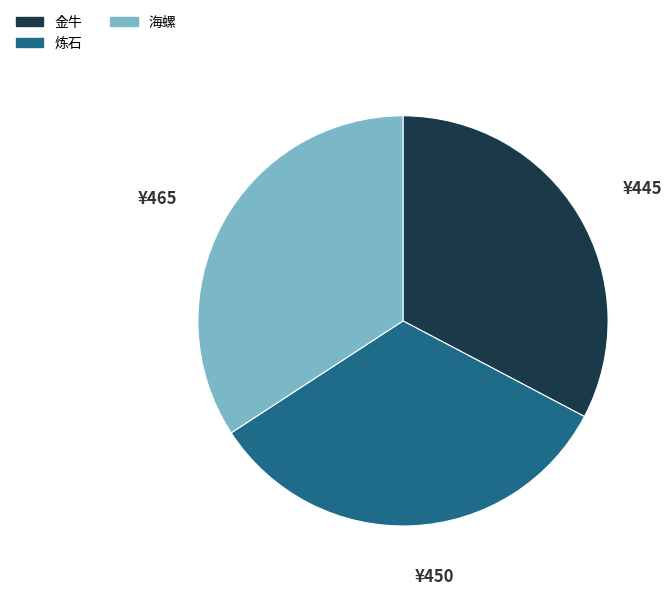

Which category has the biggest portion of the pie?

海螺